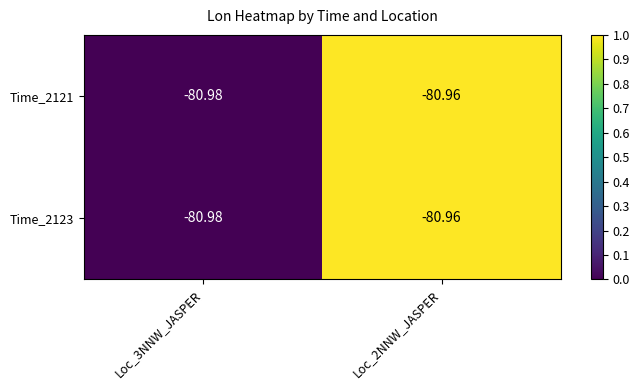

At which category is the sum across all series the highest?

Loc_2NNW_JASPER